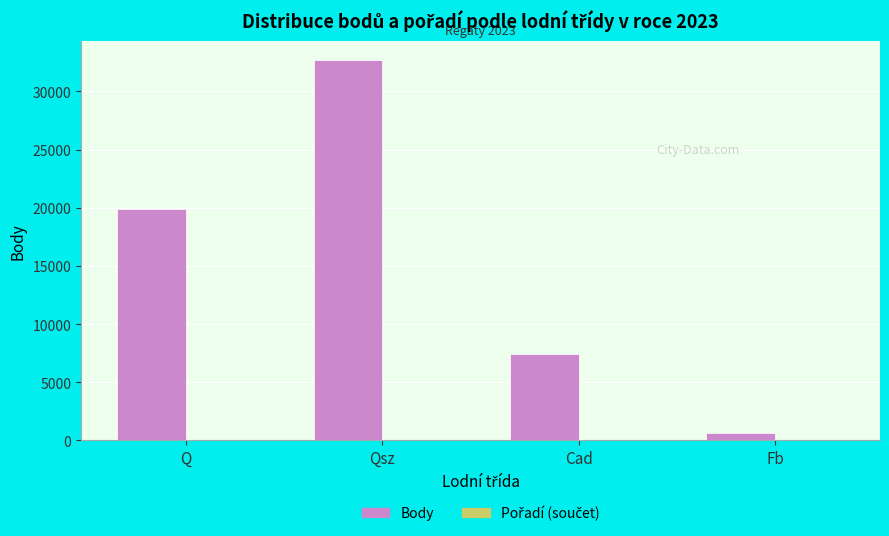

The Body series shows 9381 at Q. True or false?

False